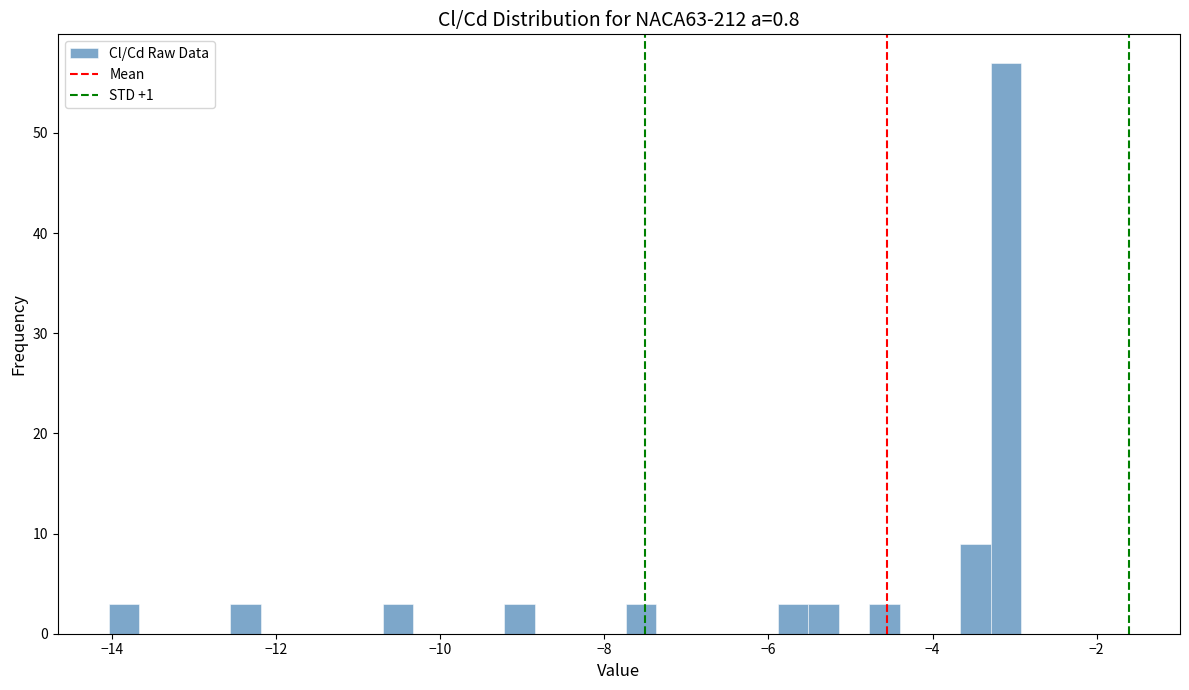

Read against the x-axis, roughly where is the centre of the tallest bar?

-3.2